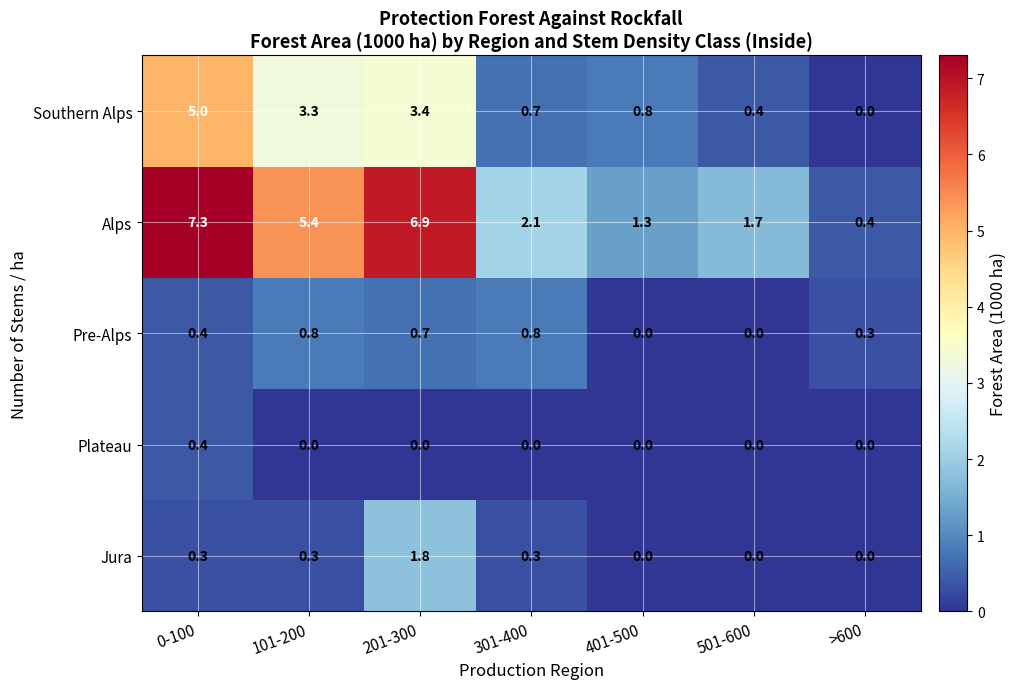

How many series are shown in this chart?

5